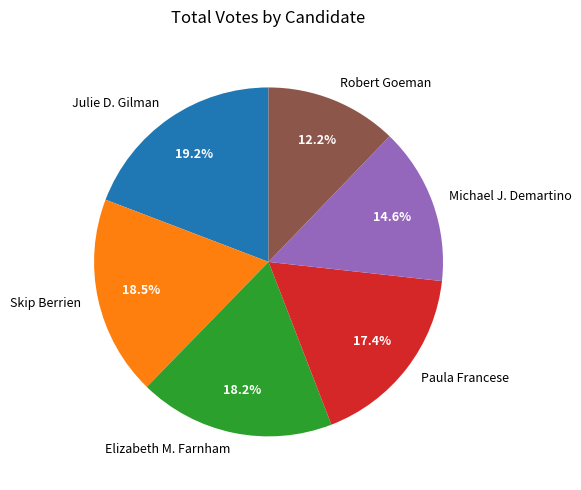

To the nearest percent, what portion does Elizabeth M. Farnham represent?

18%